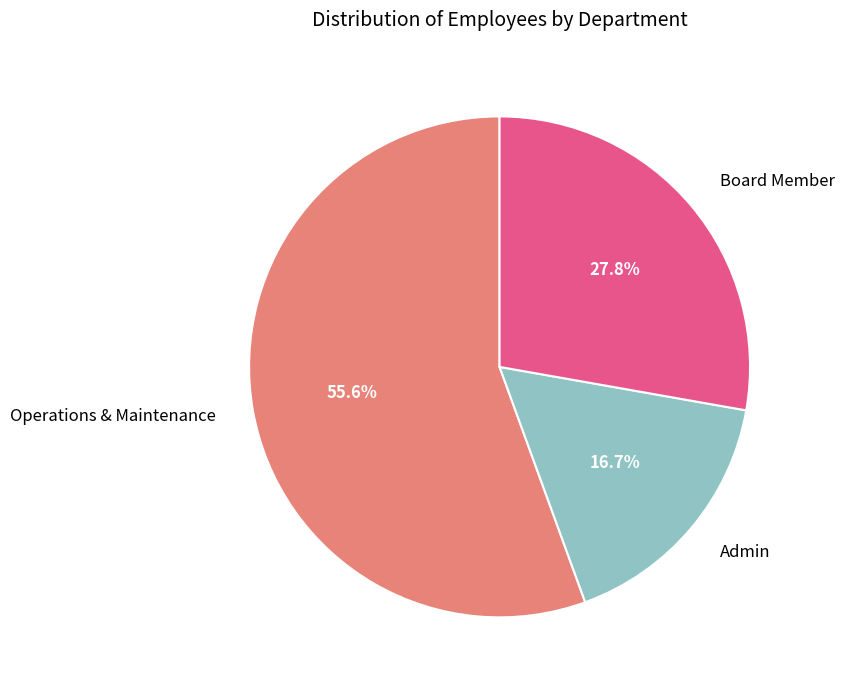

To the nearest percent, what percentage of the pie is Operations & Maintenance?

56%